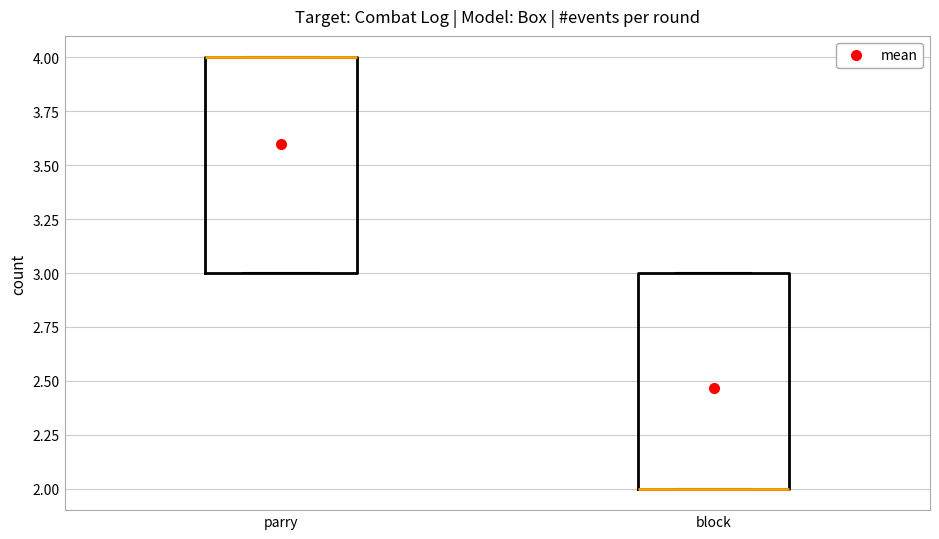

Reading left to right, transcribe this box plot: for each box, give where its median line is, the range the box spans, and where its two whiskers end, as read against the y-axis. The values are not printed on the chart, so give them approximately, as read against the axis.

parry: median 4 (drawn on the box's upper edge), box 3 to 4, whiskers 3 to 4
block: median 2 (drawn on the box's lower edge), box 2 to 3, whiskers 2 to 3